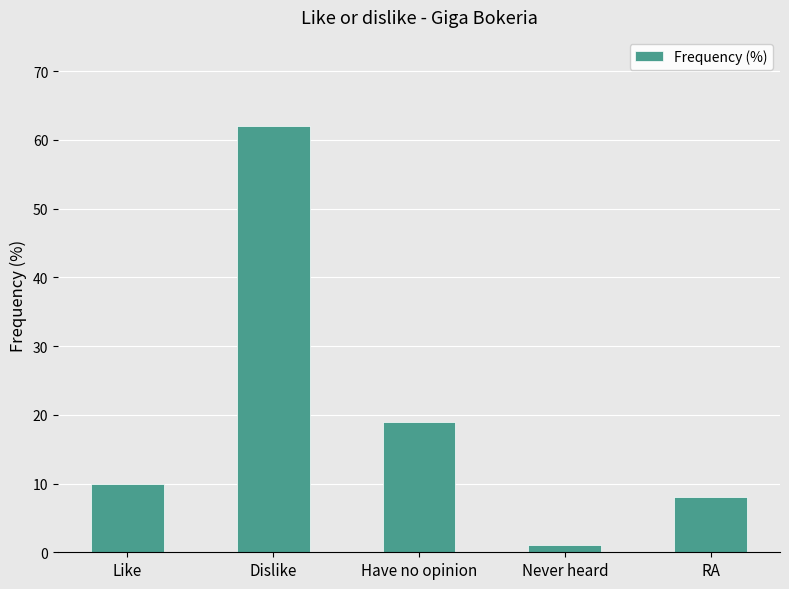

What is the value of the 4th bar from the left?

1